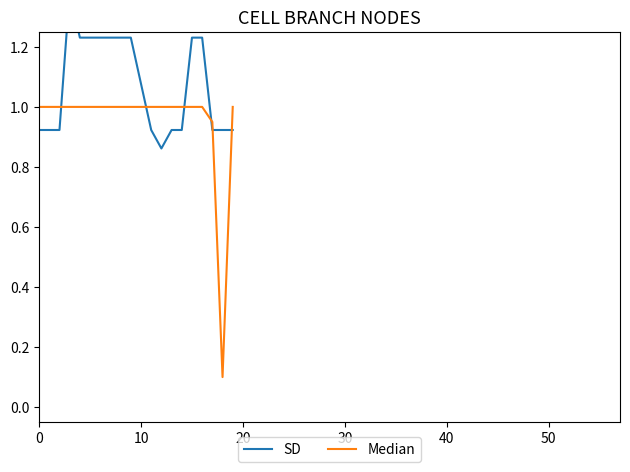

Which category has the lowest value across all series?

18